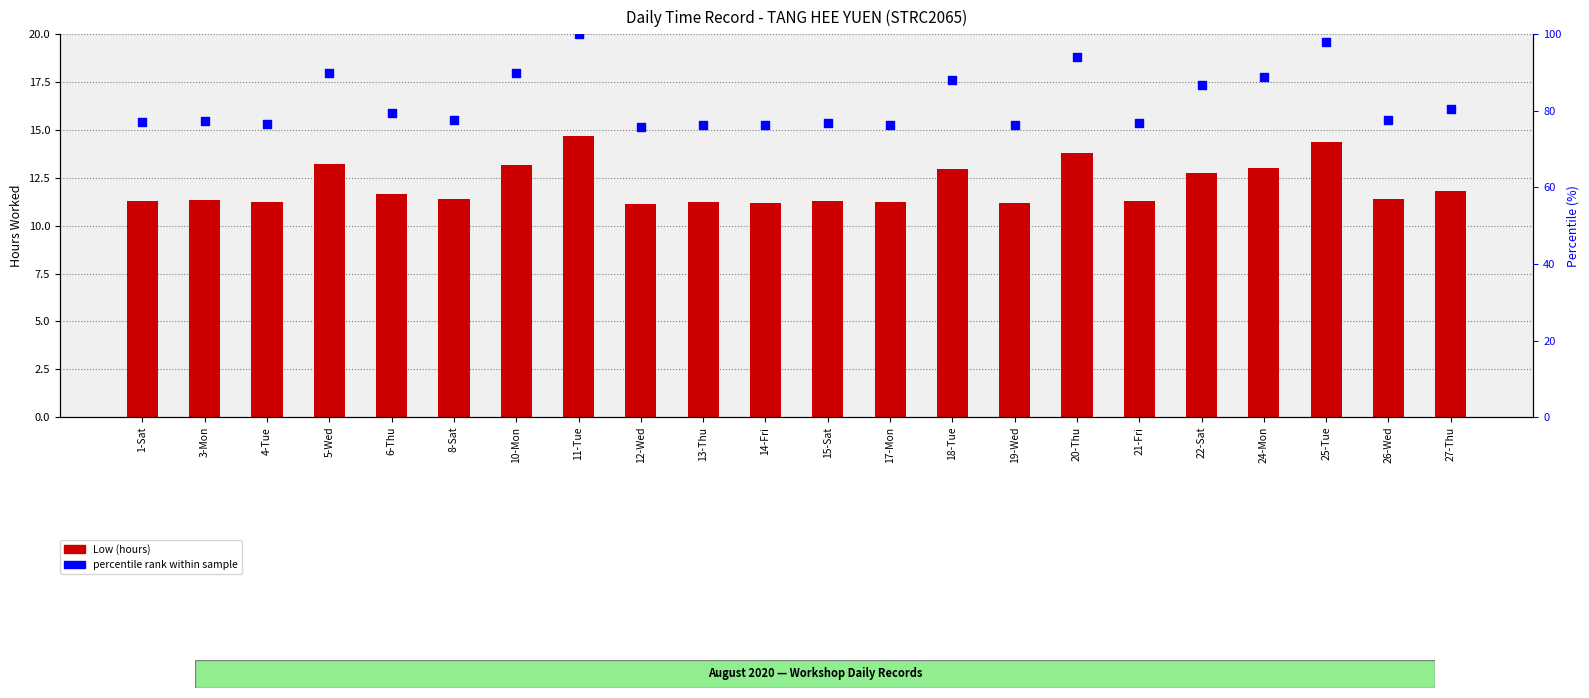

What are all the series names shown in the legend?

Low (hours), percentile rank within sample